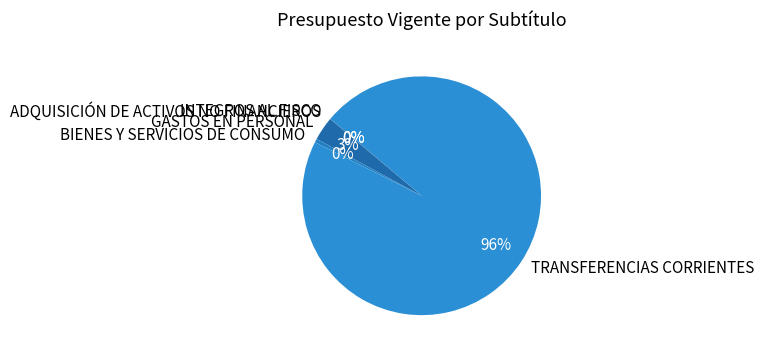

To the nearest percent, what percentage of the pie is GASTOS EN PERSONAL?

3%